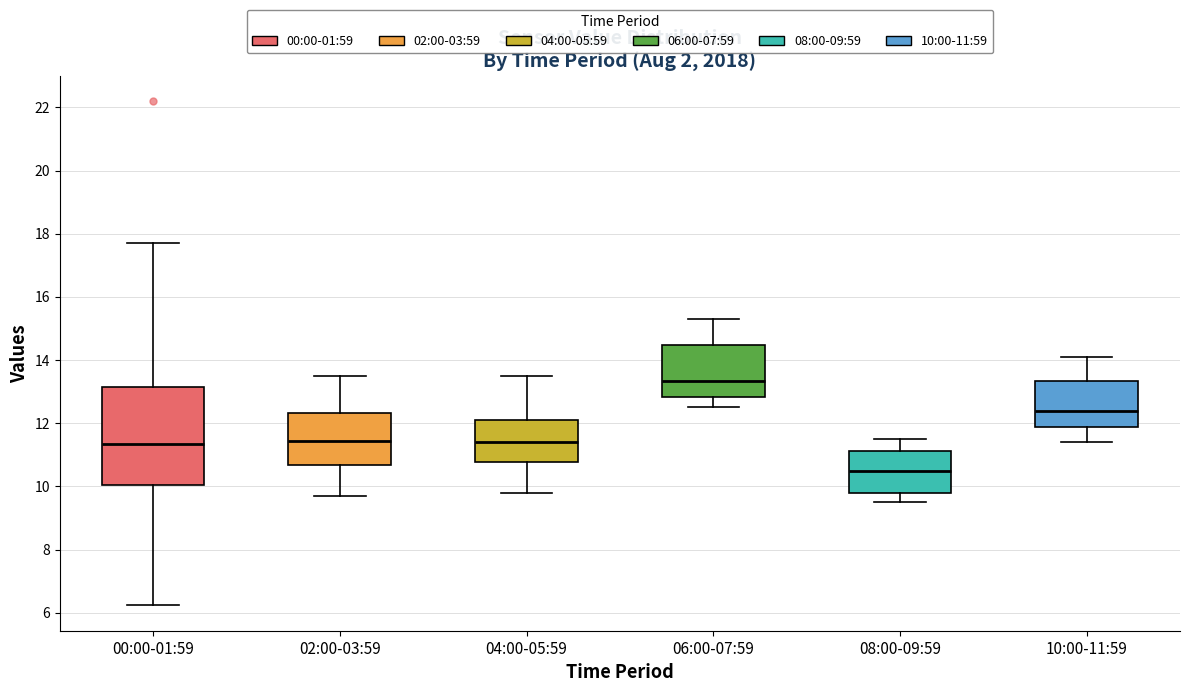

Which box is the tallest, from its lower edge to its upper edge?

00:00-01:59